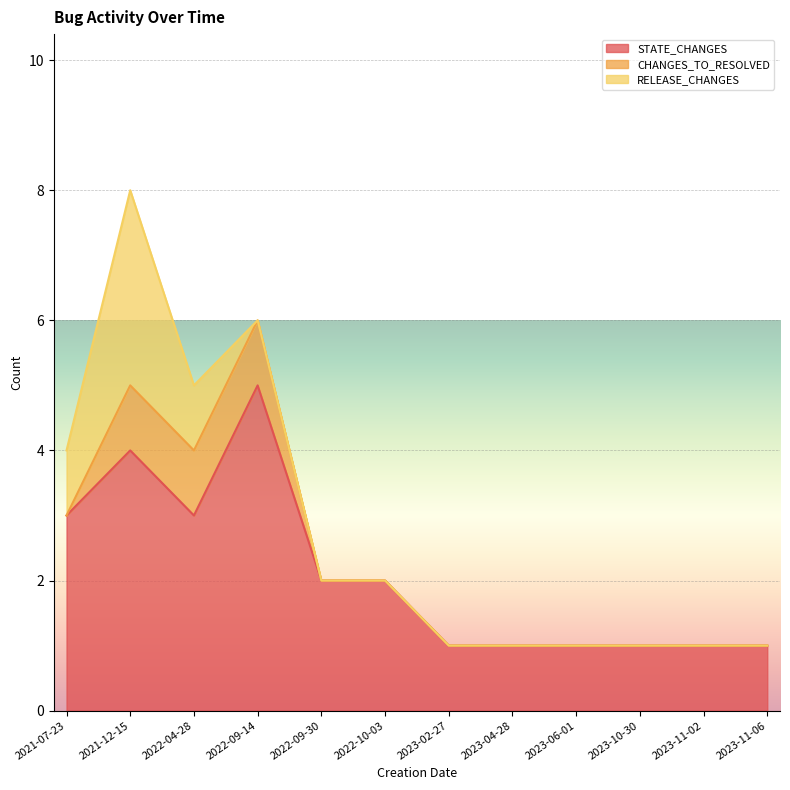

Rank the series at 2022-09-14 from highest to lowest value.

STATE_CHANGES, CHANGES_TO_RESOLVED, RELEASE_CHANGES